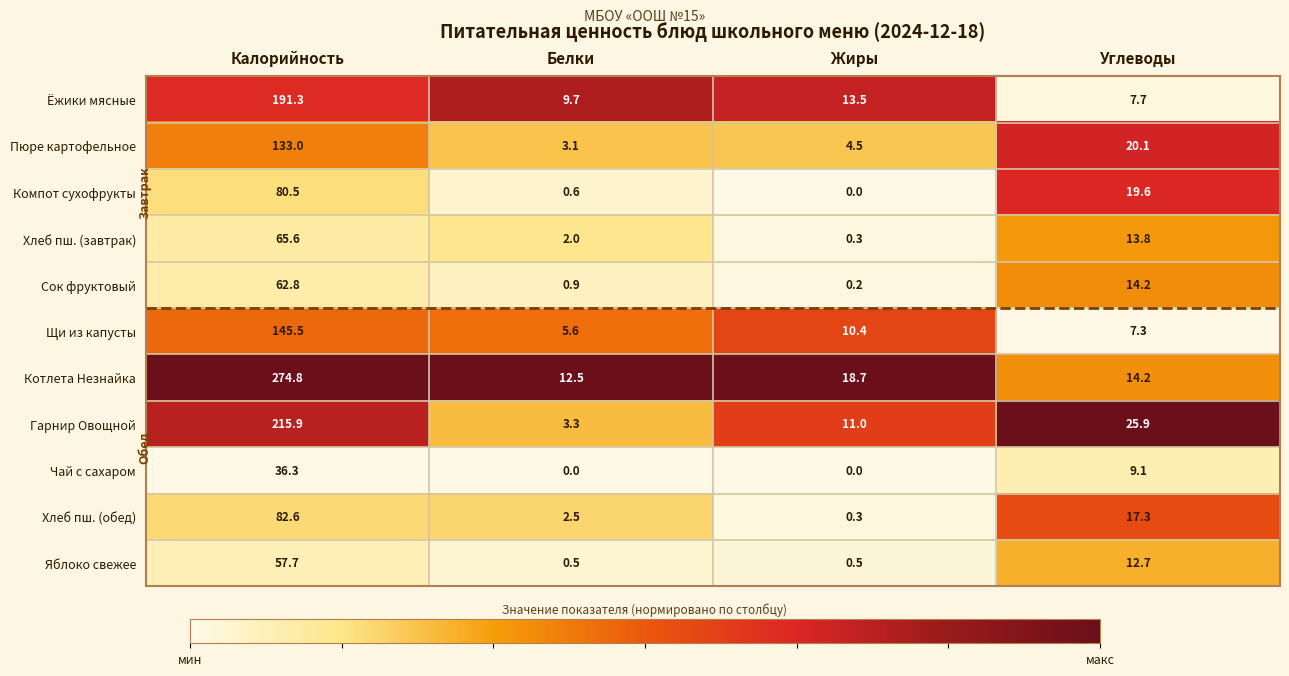

Between Калорийность and Жиры, which series saw the biggest shift?

Котлета Незнайка